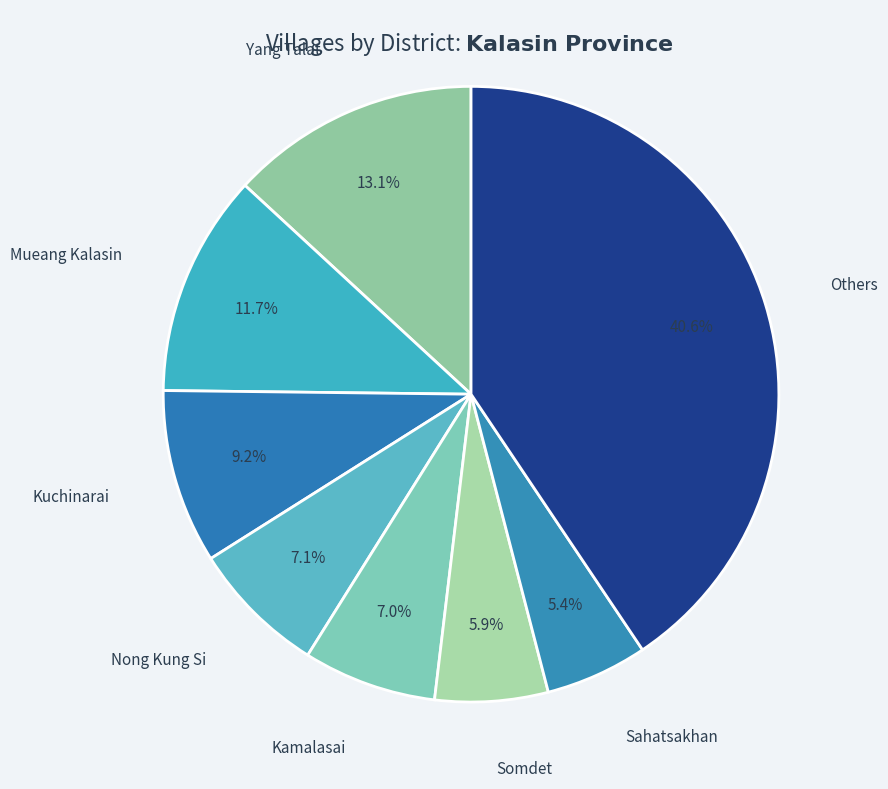

The Yang Talat slice represents 8% of the pie. True or false?

False